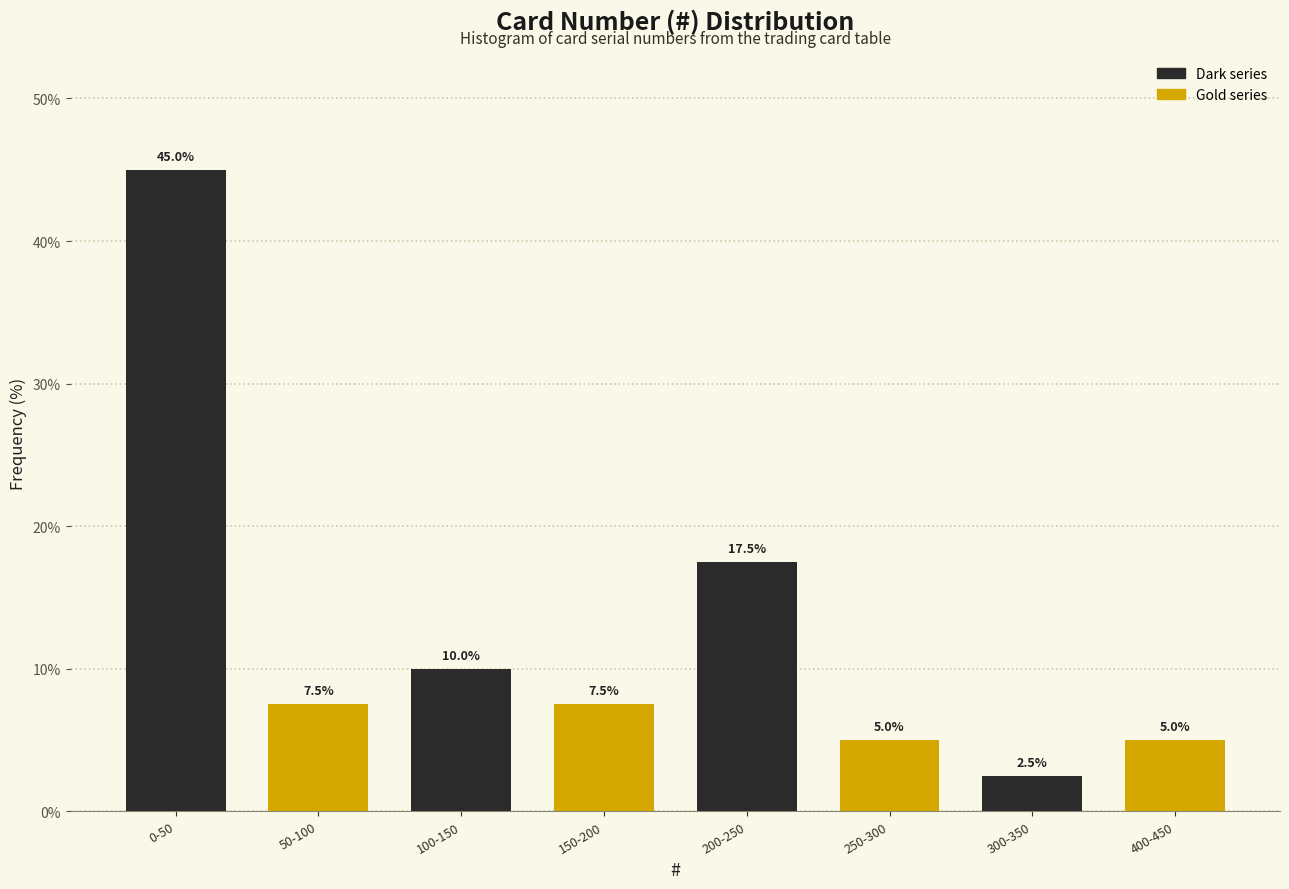

Which series has the largest total across all categories?

Dark series